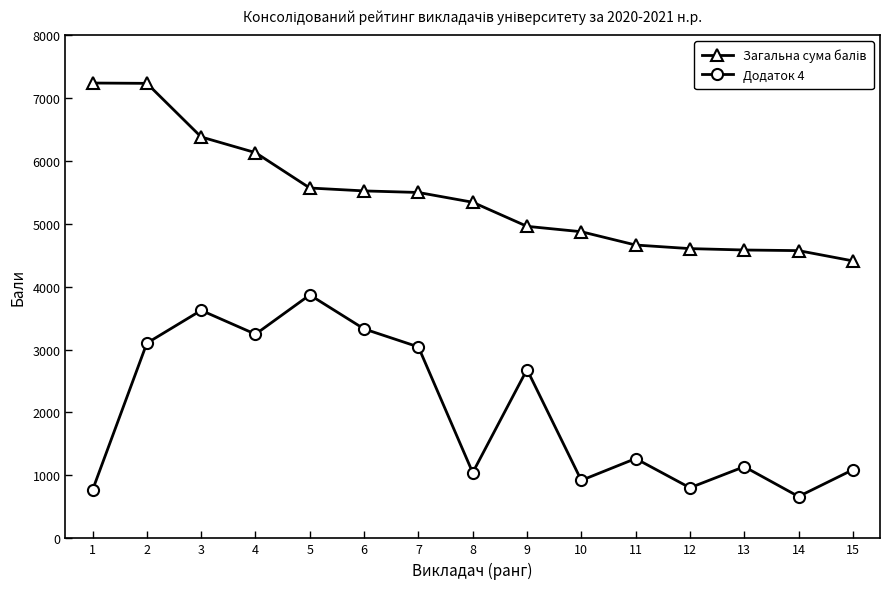

Read the Додаток 4 value at 2.

3102.0